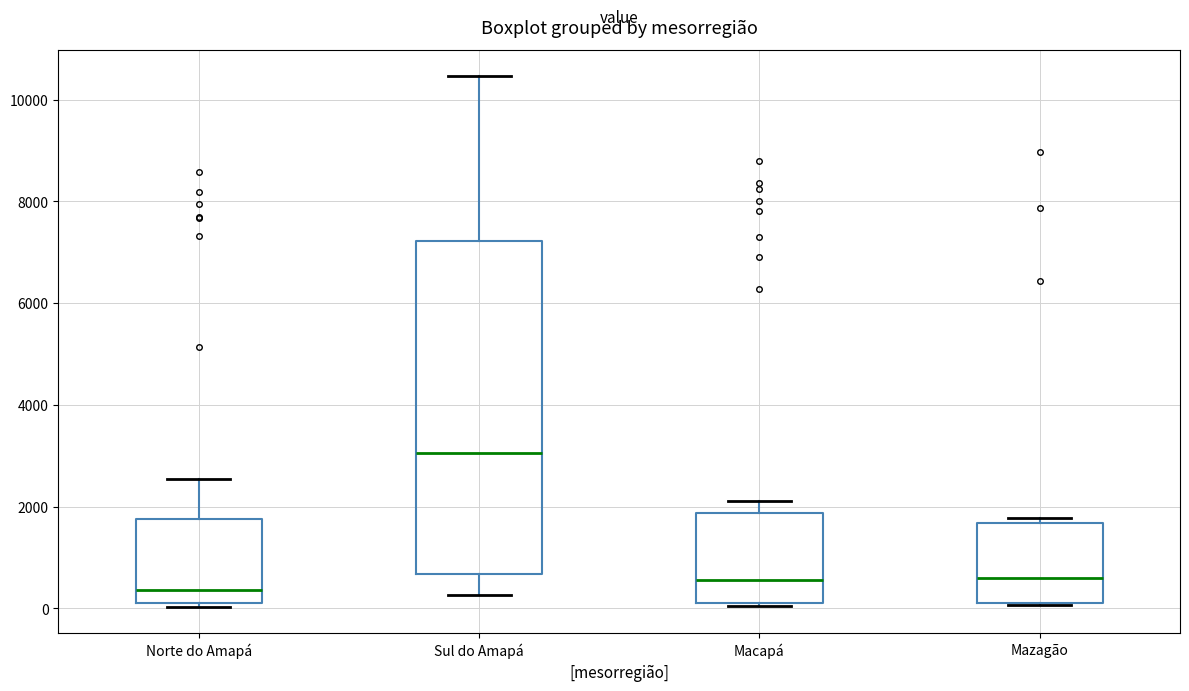

Comparing the boxes themselves (not the whiskers), which one is the tallest?

Sul do Amapá